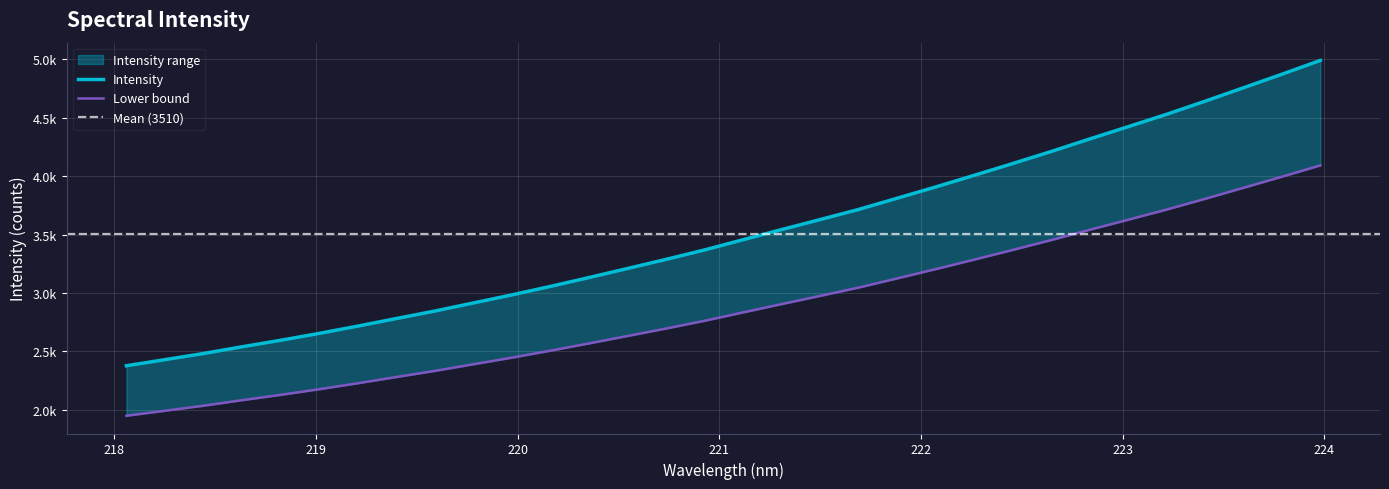

What is the change in value from 221.3083 to 223.408?

+1098.4